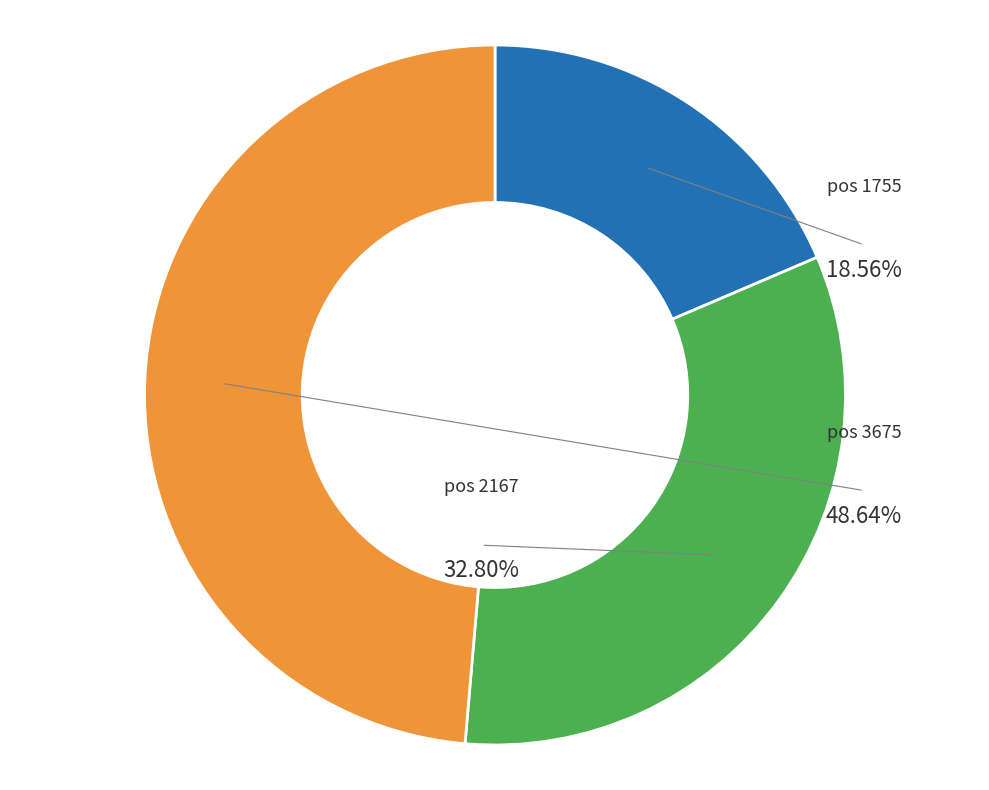

Which slice is the largest?

3675